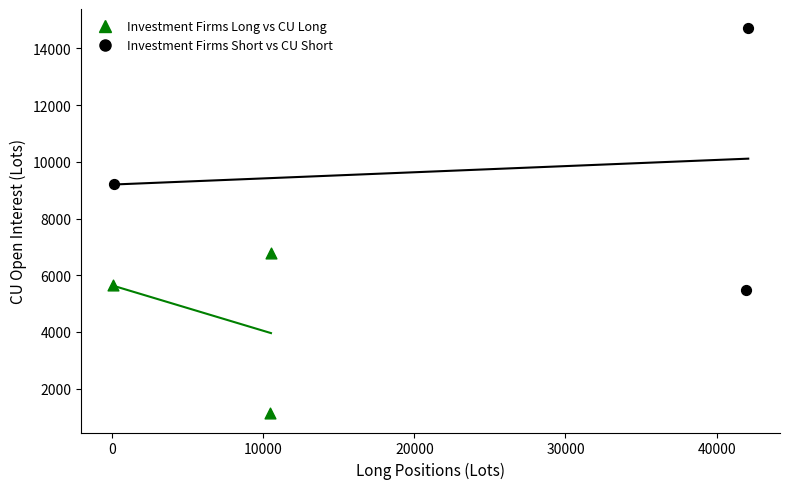

What are all the series names shown in the legend?

Investment Firms Long vs CU Long, Investment Firms Short vs CU Short